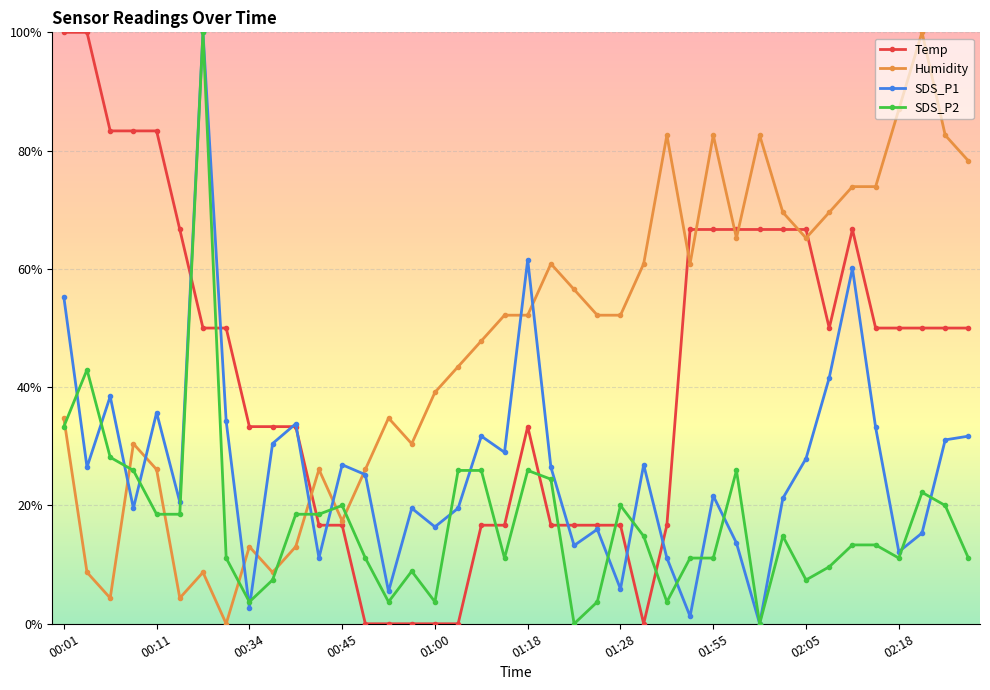

Rank the series by their average value, from lowest to highest.

SDS_P2, SDS_P1, Temp, Humidity